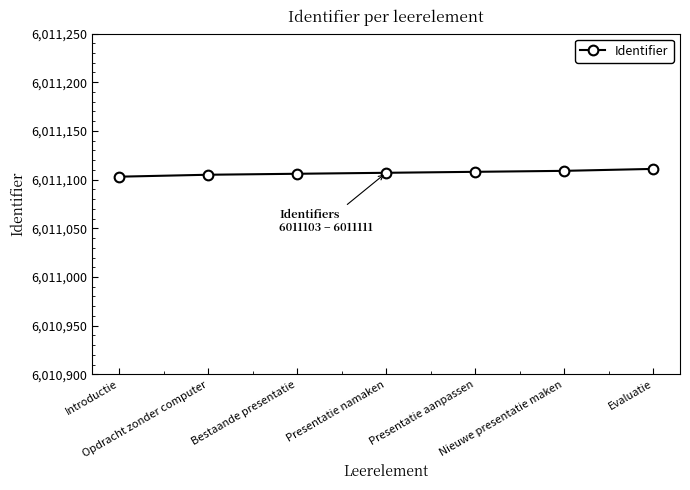

What is the smallest value displayed?

6011103